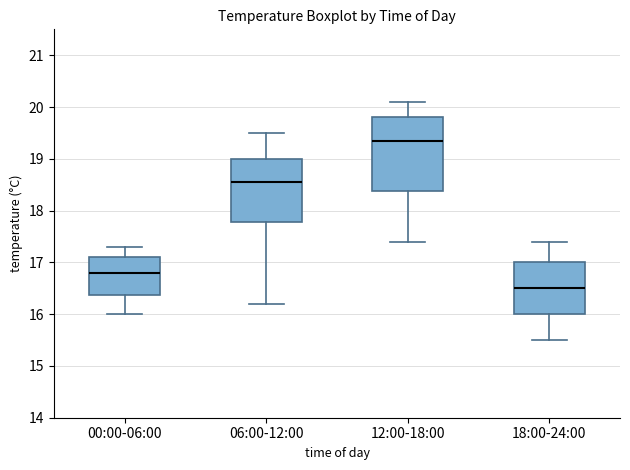

Reading left to right, read every box against the y-axis: the position of its median line, the range the box covers, and the ends of its whiskers. The values are not printed on the chart, so give them approximately, as read against the axis.

00:00-06:00: median 16.8, box 16.4 to 17.1, whiskers 16.0 to 17.3
06:00-12:00: median 18.6, box 17.8 to 19.0, whiskers 16.2 to 19.5
12:00-18:00: median 19.4, box 18.4 to 19.8, whiskers 17.4 to 20.1
18:00-24:00: median 16.5, box 16.0 to 17.0, whiskers 15.5 to 17.4